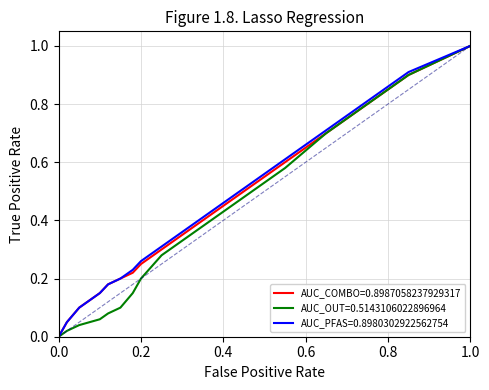

What is the highest value of the AUC_PFAS=0.8980302922562754 series?

1.0